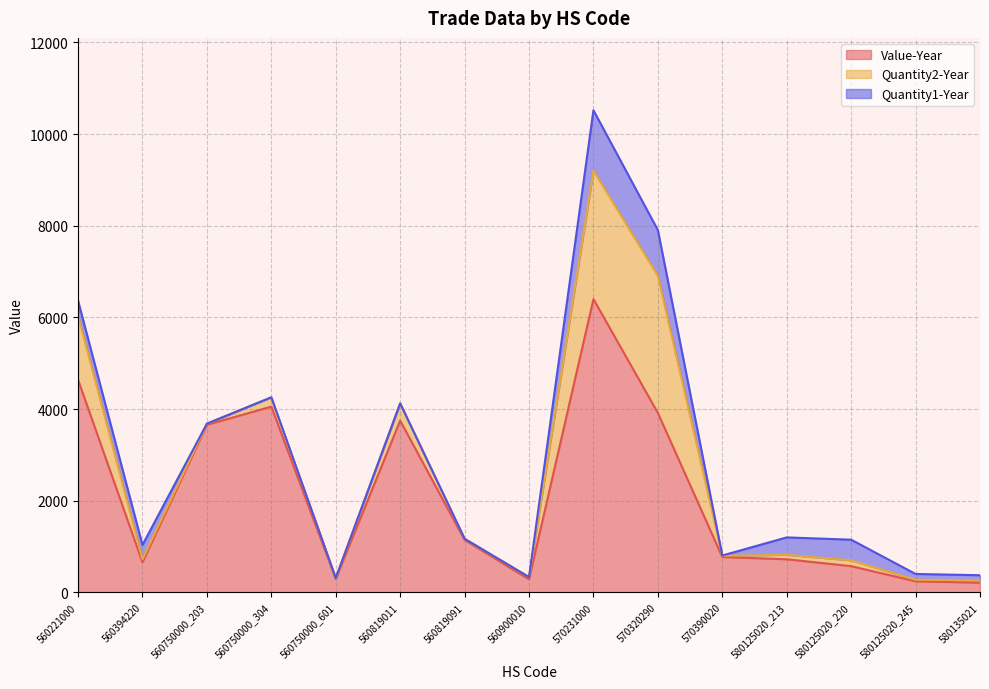

How many interior local valleys does the Value-Year series have?

3